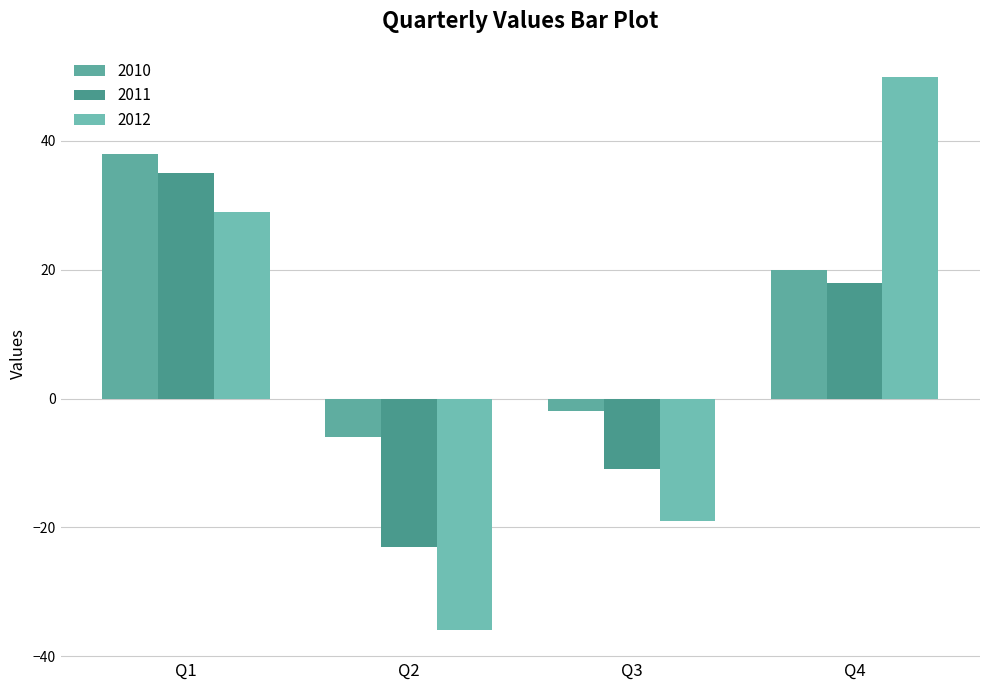

What is the difference between the 2012 values at Q2 and Q1?

65